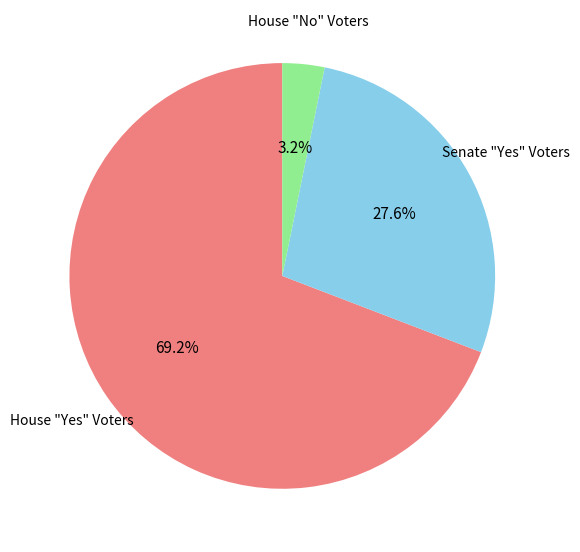

How many slices are in this pie chart?

3